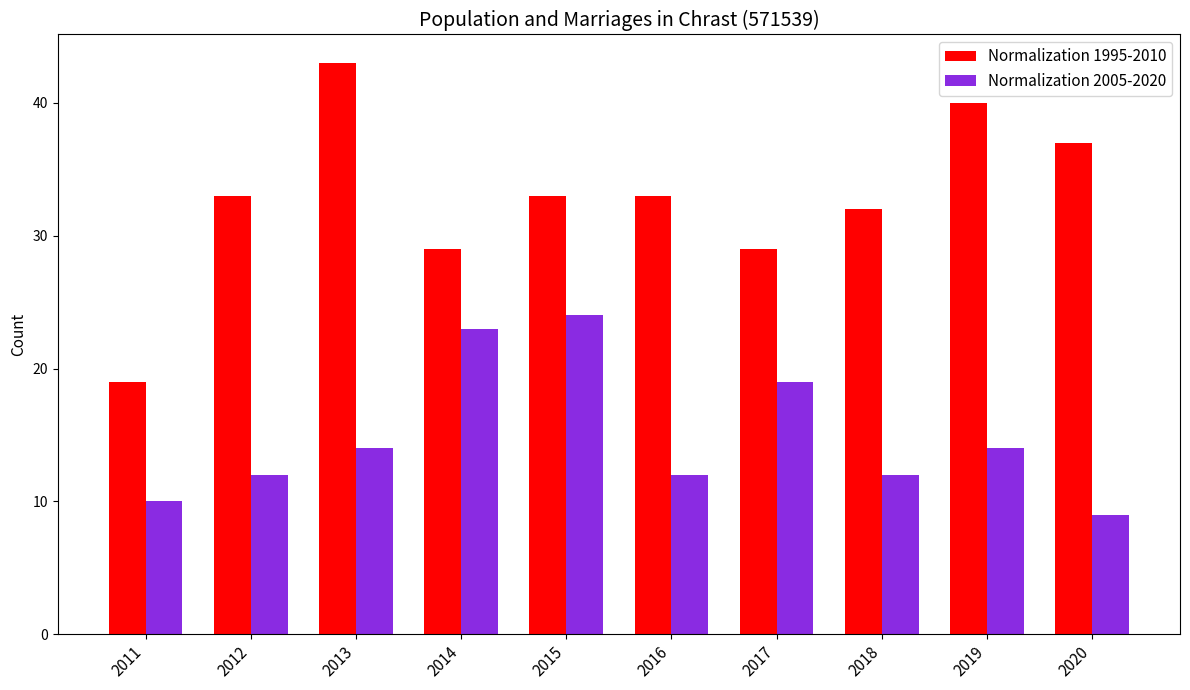

List the series in order of their peak value, lowest first.

Normalization 2005-2020, Normalization 1995-2010